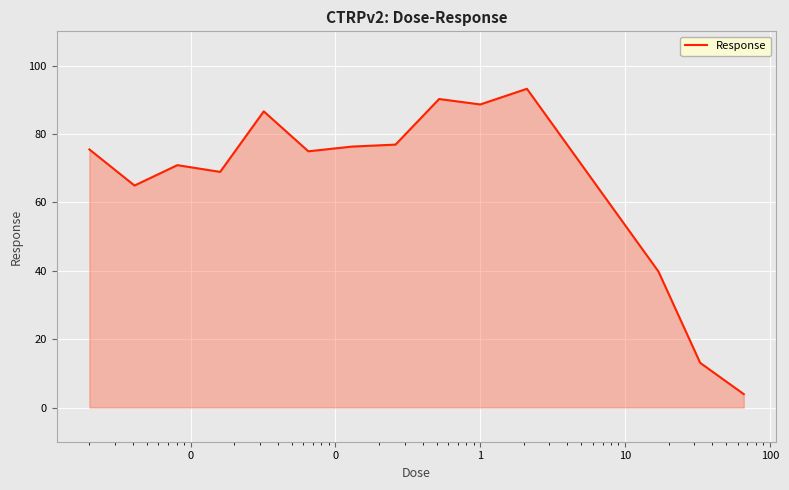

What is the minimum value shown in the chart?

3.9